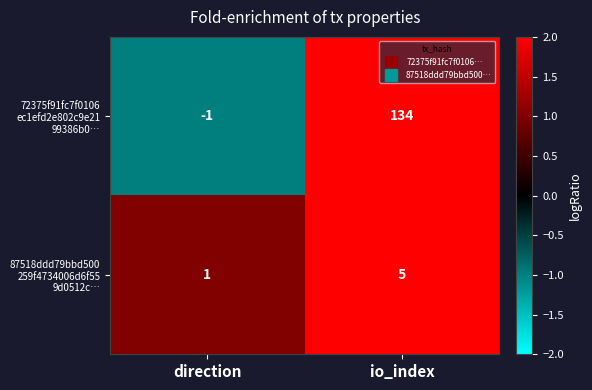

What is the spread (max minus min) of values at io_index?

129